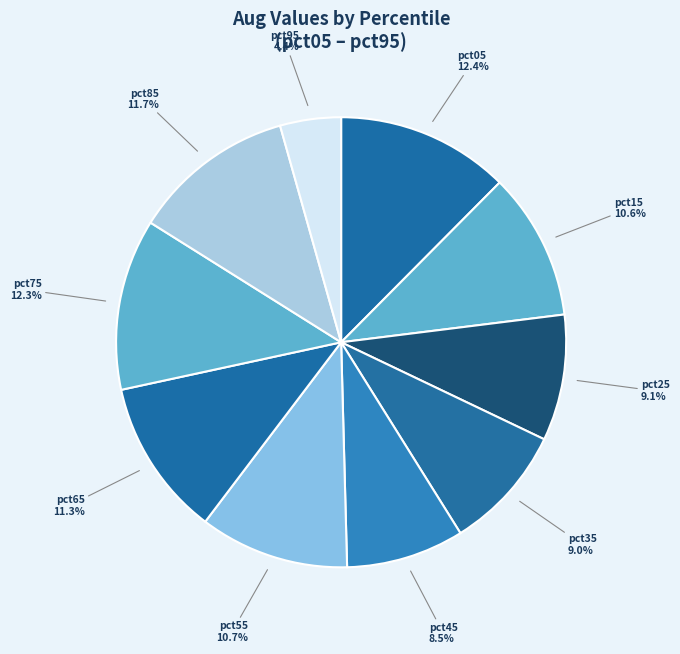

Which category has the smallest portion of the pie?

pct95